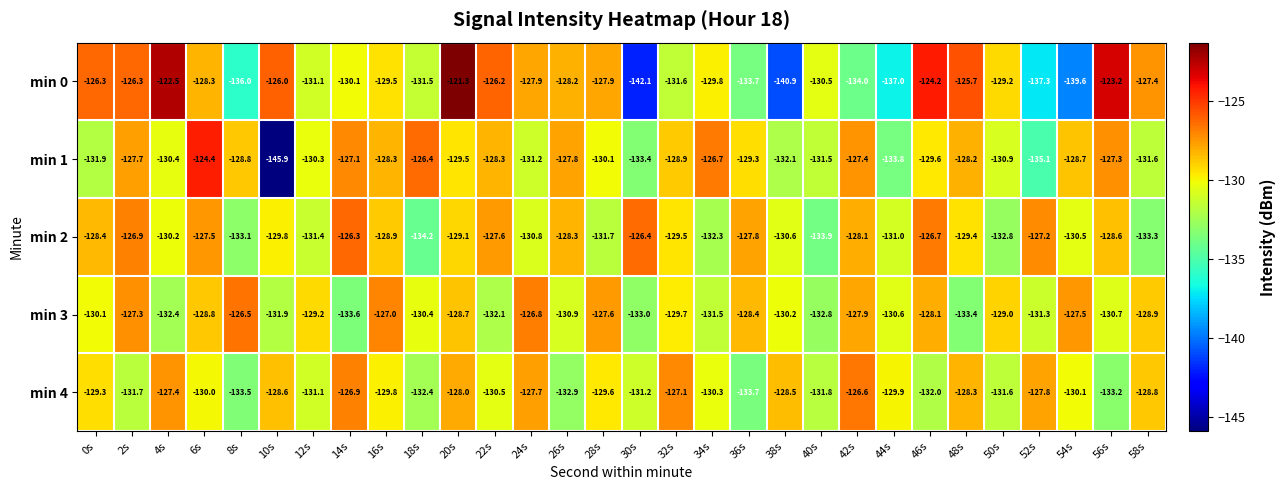

How many data points in min 0 are above -129?

14